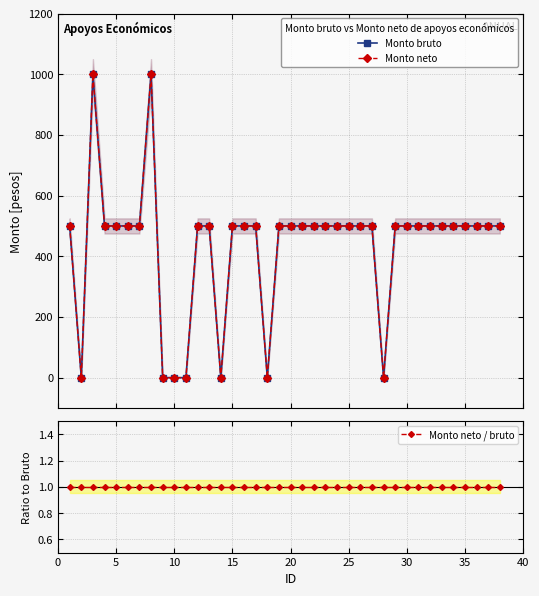

What is the average value of the Monto neto series?

434